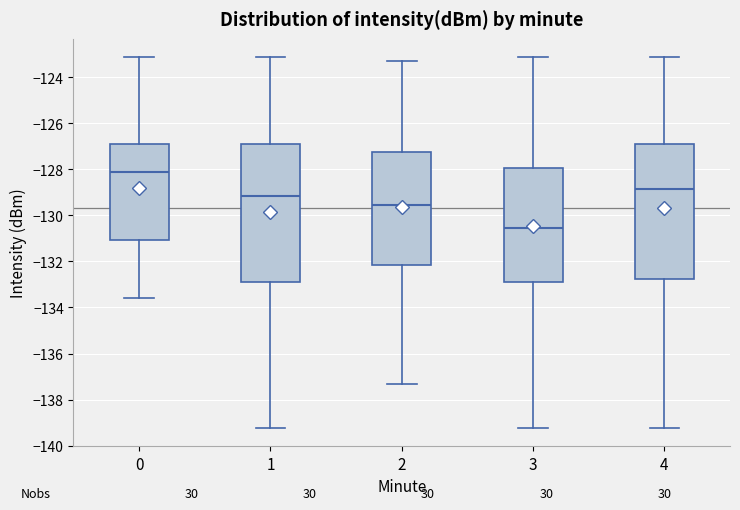

Reading left to right, read every box against the y-axis: the position of its median line, the range the box covers, and the ends of its whiskers. The values are not printed on the chart, so give them approximately, as read against the axis.

0: median -128.2, box -131.0 to -126.8, whiskers -133.6 to -123.2
1: median -129.2, box -133.0 to -126.8, whiskers -139.2 to -123.2
2: median -129.6, box -132.2 to -127.2, whiskers -137.4 to -123.4
3: median -130.6, box -133.0 to -128.0, whiskers -139.2 to -123.2
4: median -128.8, box -132.8 to -126.8, whiskers -139.2 to -123.2